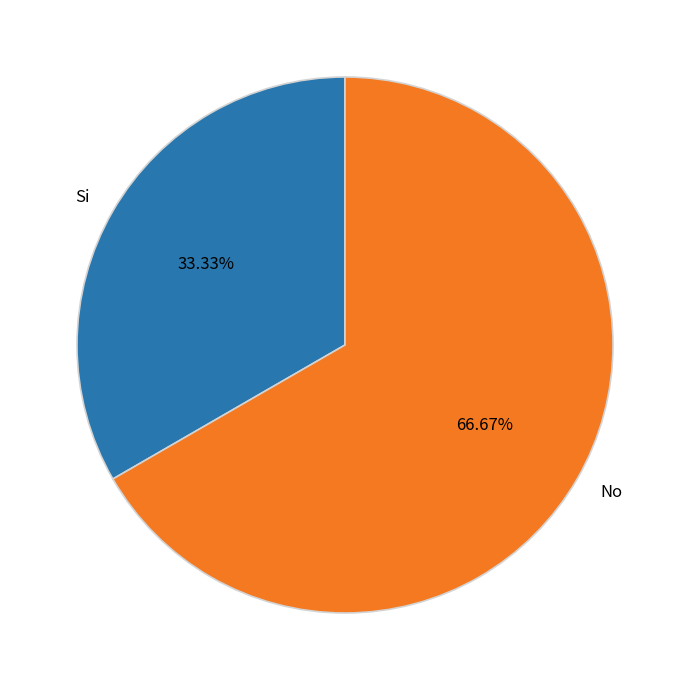

Does any single category account for the majority?

Yes